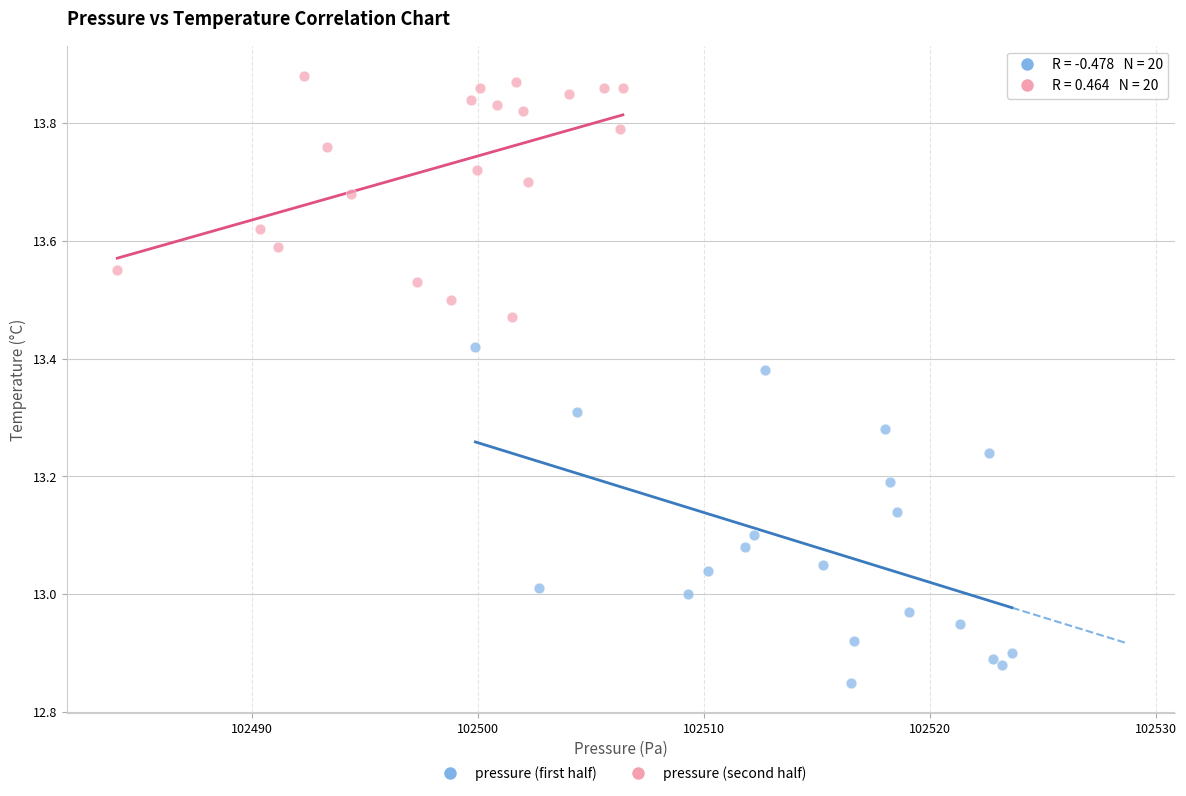

Which series has the widest spread of Y values?

pressure (first half)